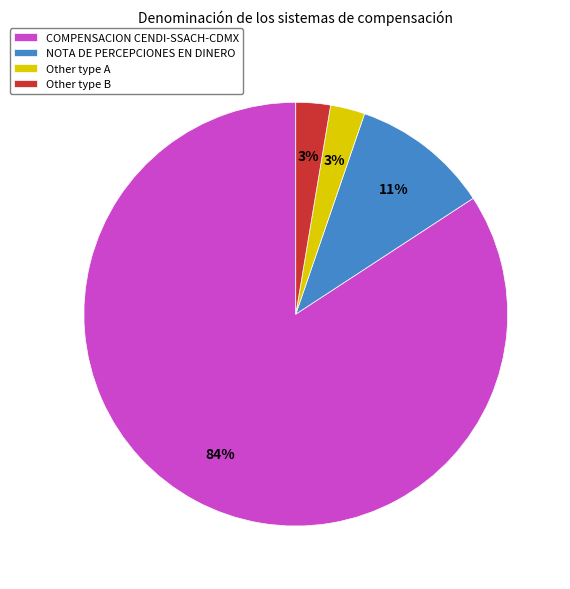

Is there any slice that represents more than half of the pie?

Yes